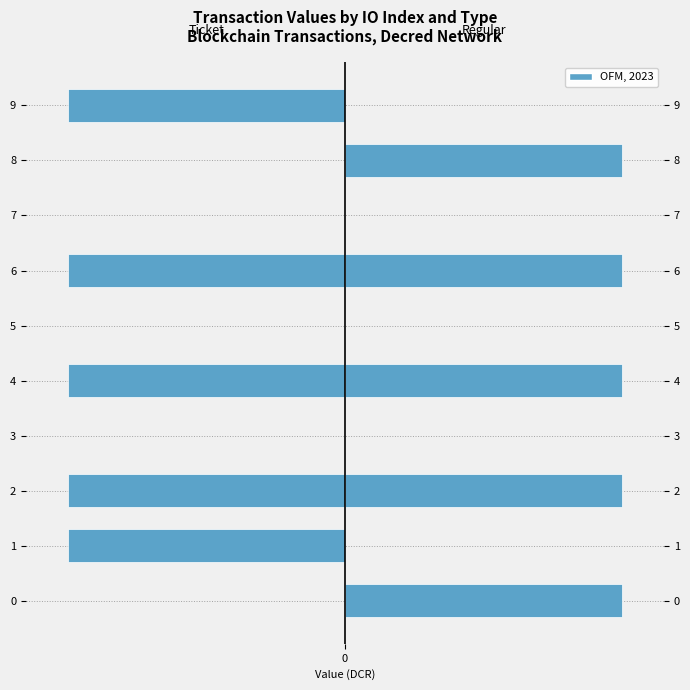

What is the minimum value shown in the chart?

-19.4